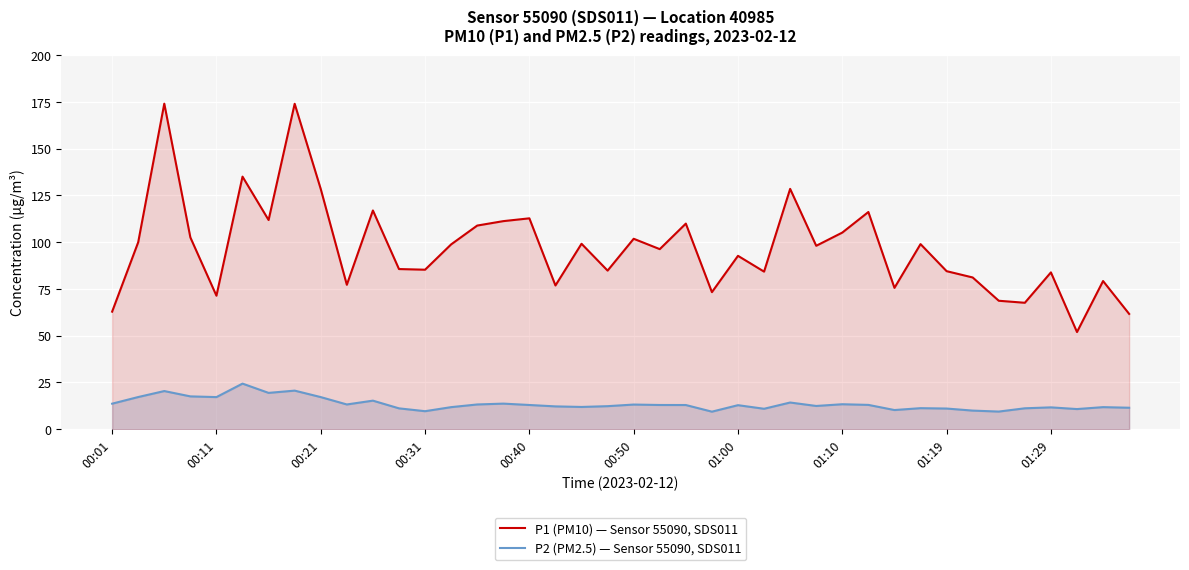

What is the difference between the maximum and second lowest values in the P2 (PM2.5) — Sensor 55090, SDS011 series?

14.9